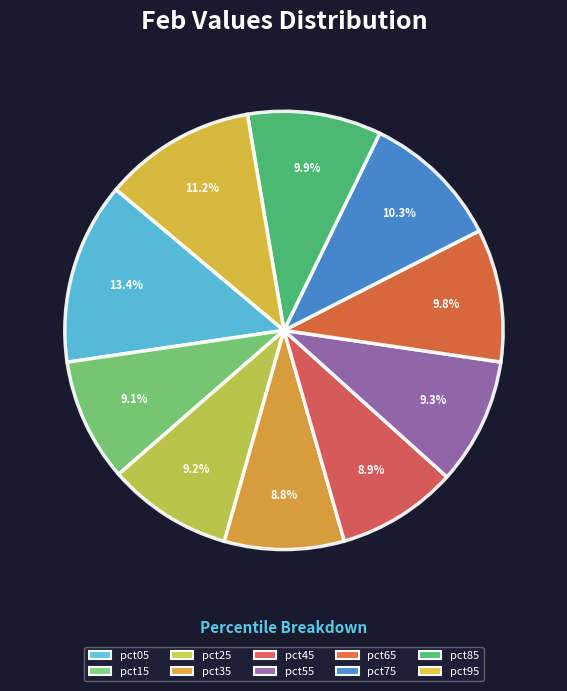

To the nearest percent, what portion does pct35 represent?

9%